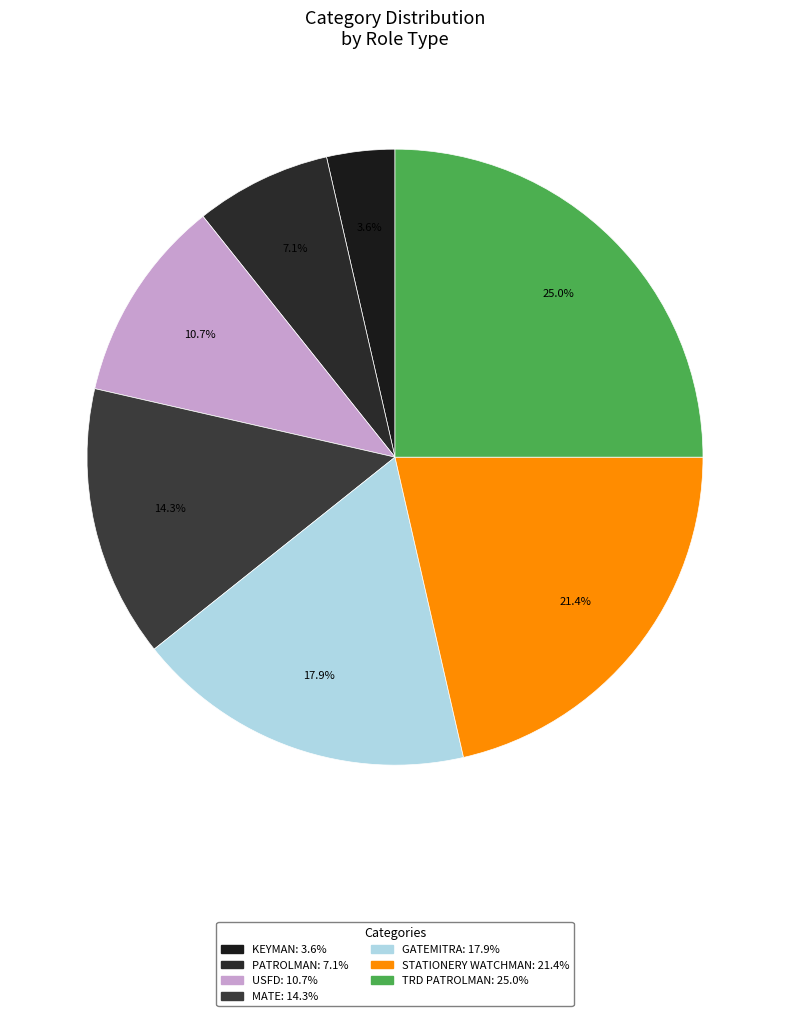

What is the largest slice in the pie chart?

TRD PATROLMAN